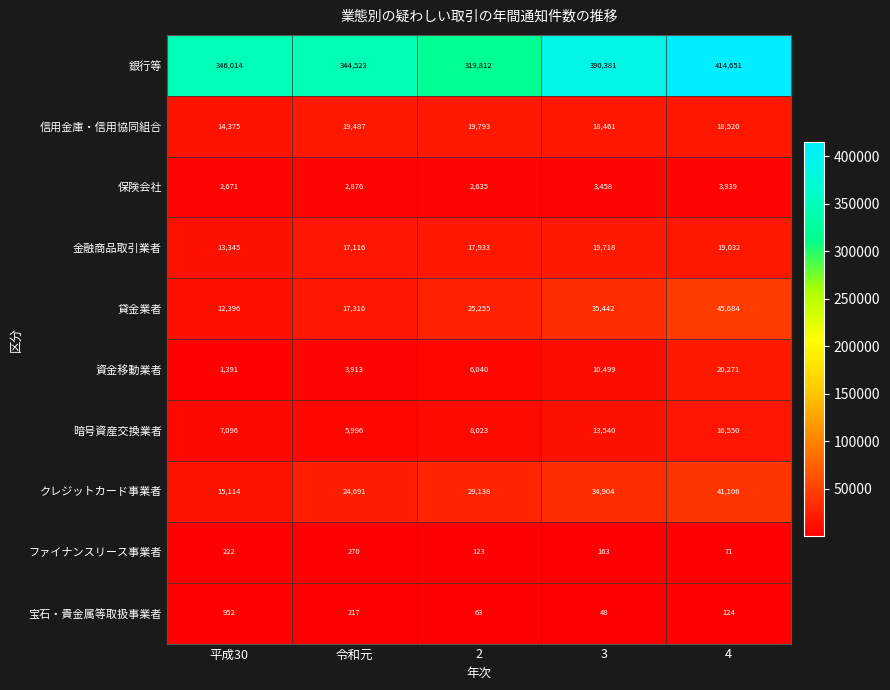

Rank the series by their maximum value, from highest to lowest.

銀行等, 貸金業者, クレジットカード事業者, 資金移動業者, 信用金庫・信用協同組合, 金融商品取引業者, 暗号資産交換業者, 保険会社, 宝石・貴金属等取扱事業者, ファイナンスリース事業者